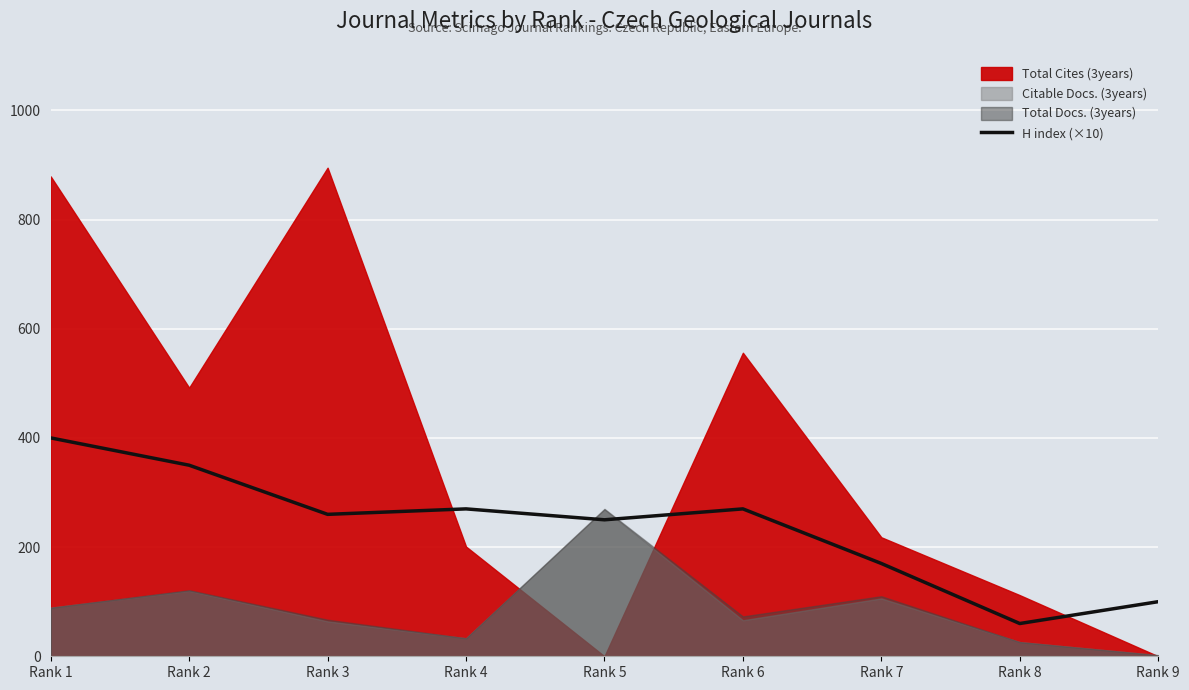

Which label corresponds to the largest value in the chart?

Rank 1